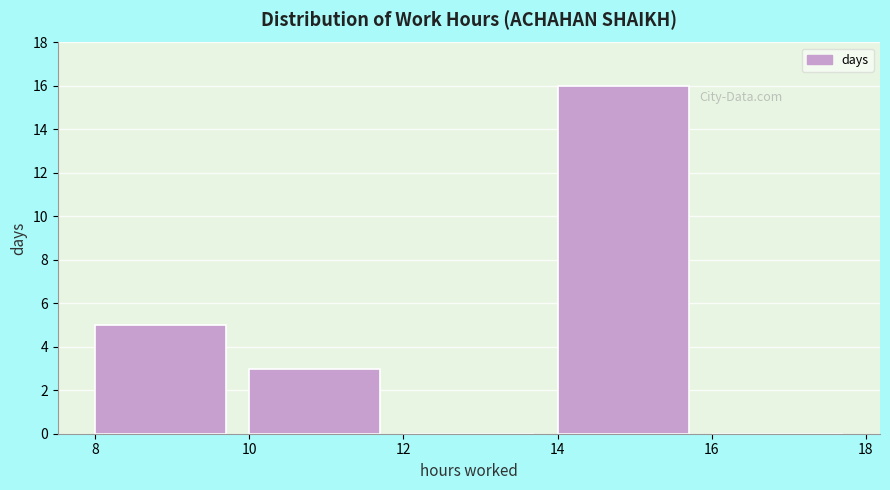

Reading left to right, transcribe this chart: for each bar, give the range it covers on the x-axis and its height. The values are not printed on the chart, so give them approximately, as read against the axis.

8 to 10: 5
10 to 12: 3
12 to 14: 0
14 to 16: 16
16 to 18: 0